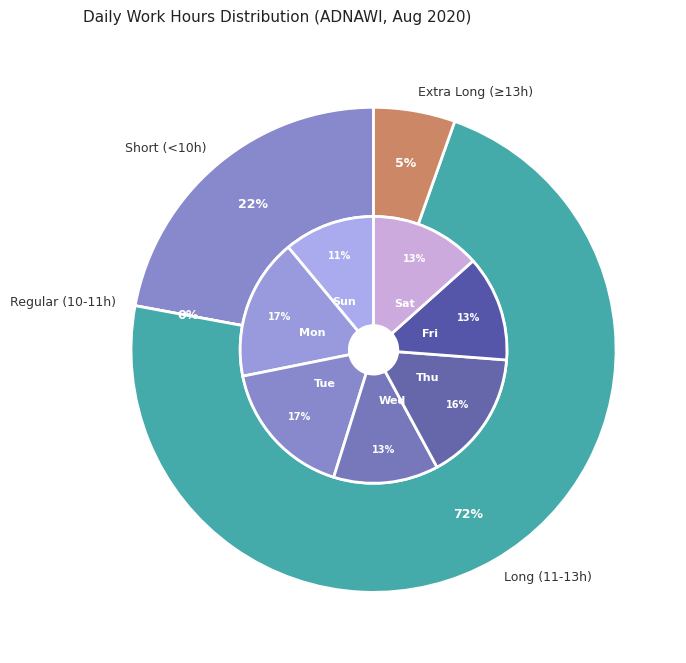

Does 7-Fri represent more than half of the total?

No